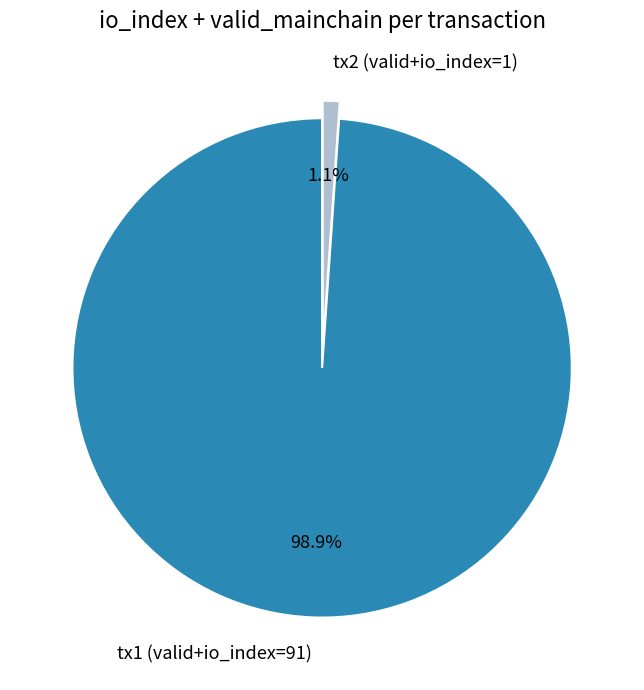

To the nearest percent, what is the difference between the largest and smallest slice percentages?

98%